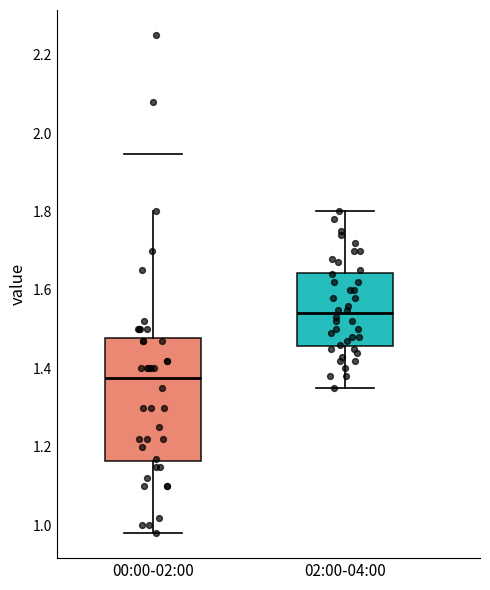

Comparing the boxes themselves (not the whiskers), which one is the tallest?

00:00-02:00